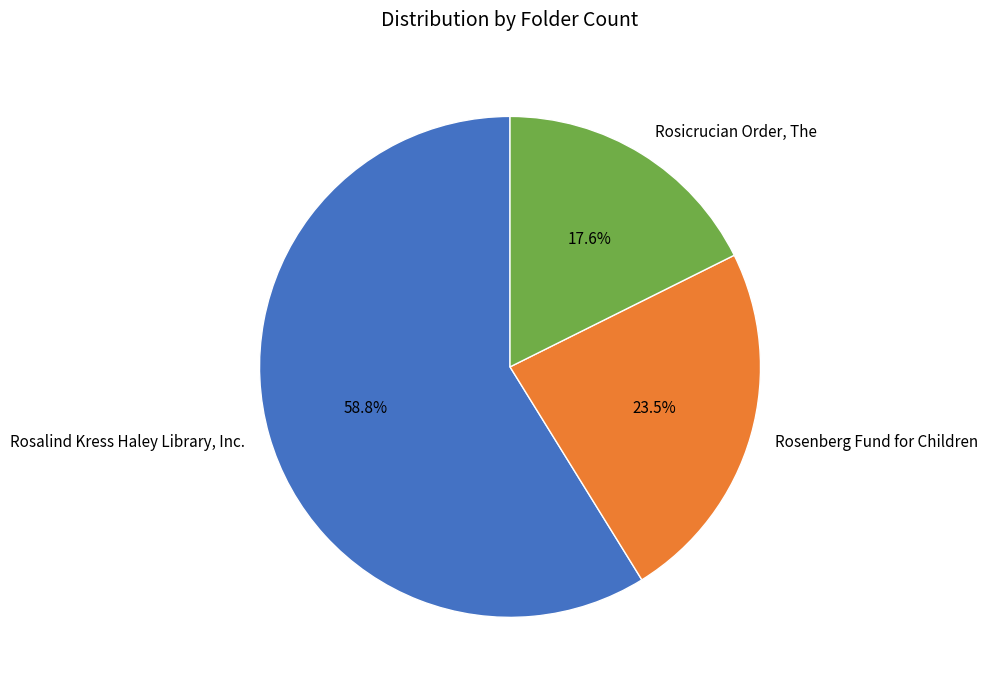

To the nearest percent, what is the difference between the Rosicrucian Order, The and Rosalind Kress Haley Library, Inc. slice percentages?

41%